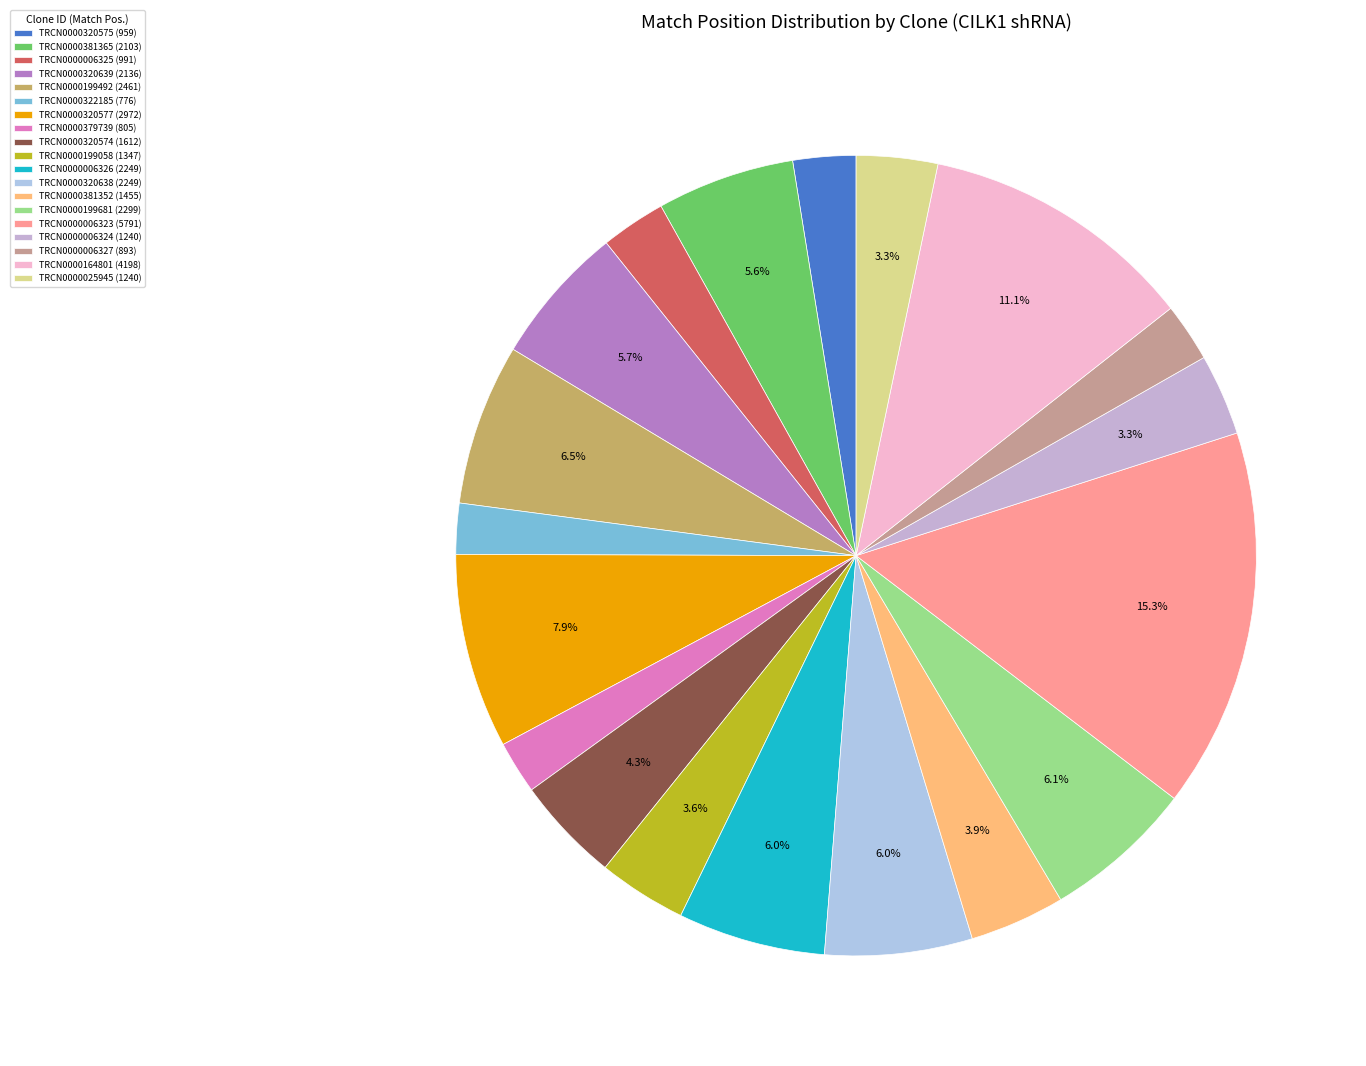

Is it true that TRCN0000320639 is 6% of the pie?

True